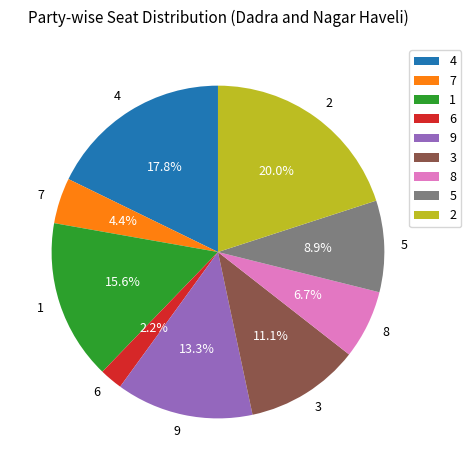

What percentage is NOT represented by 5?

91.1%